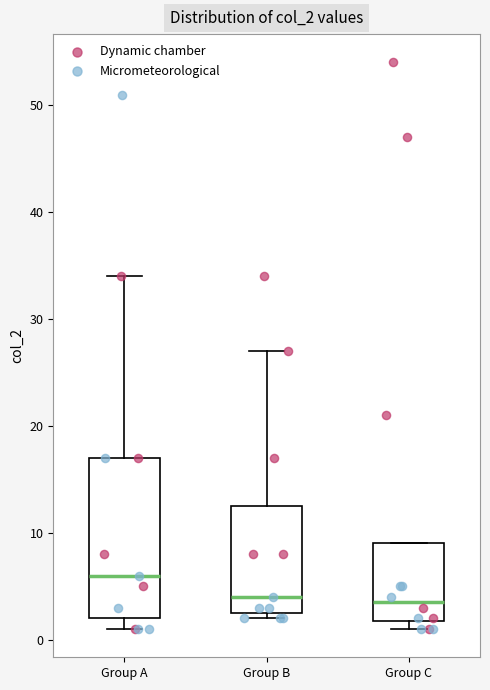

Where is the upper edge of the box for Group B on the y-axis? The values are not printed on the chart, so give them approximately, as read against the axis.

13